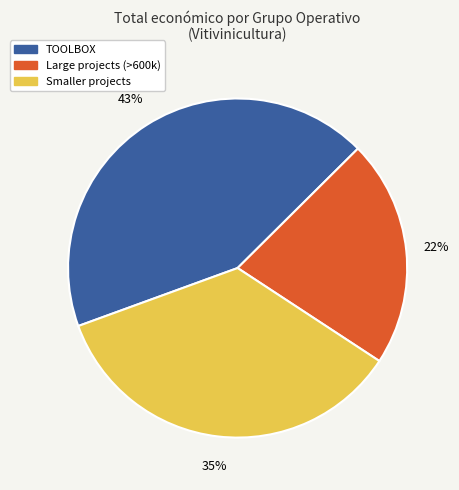

Is there any slice that represents more than half of the pie?

No